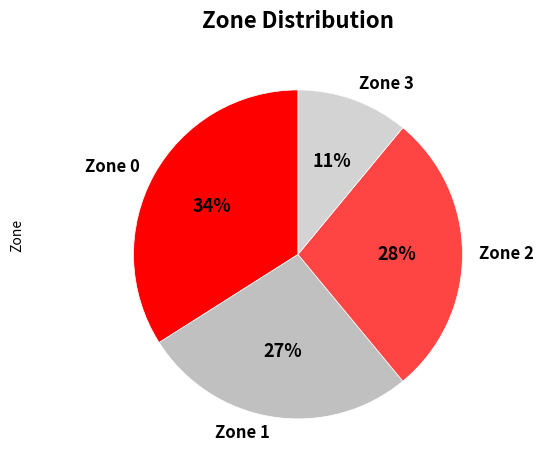

True or false: Zone 0 accounts for 21% of the total.

False